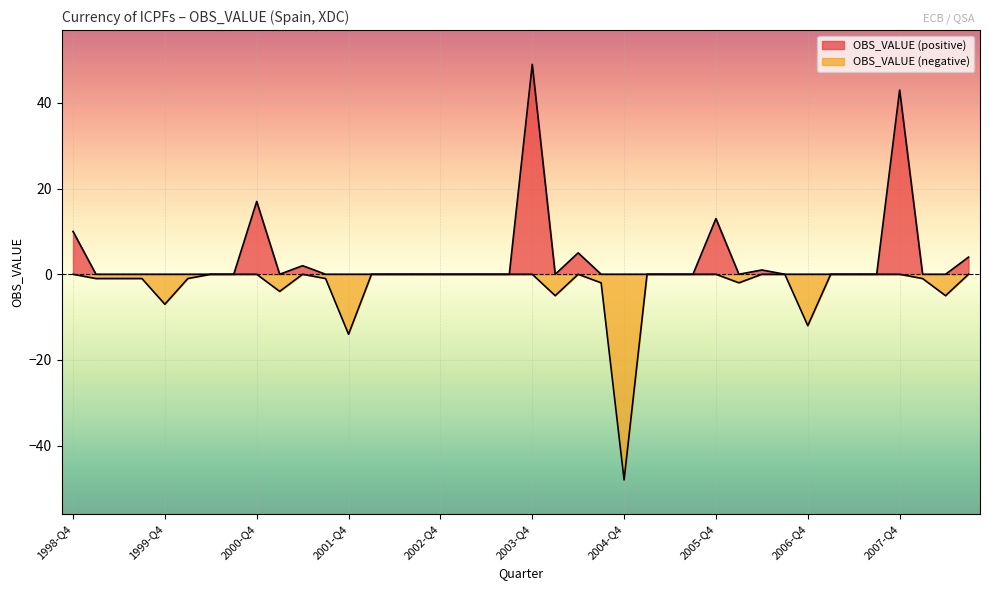

Which category has the highest value across all series?

2003-Q4